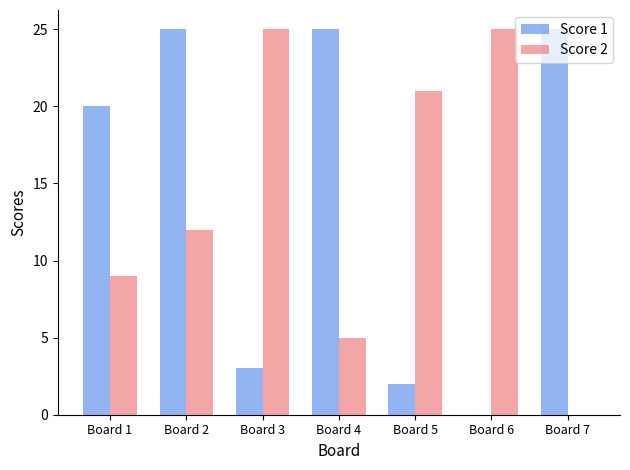

How many distinct data groups are displayed?

2